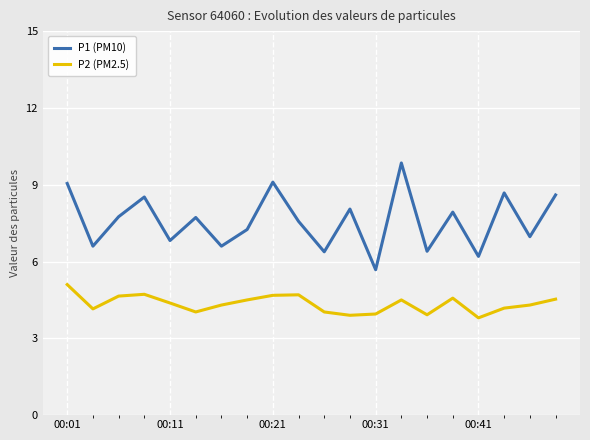

True or false: P2 (PM2.5) and P1 (PM10) cross at least once.

False